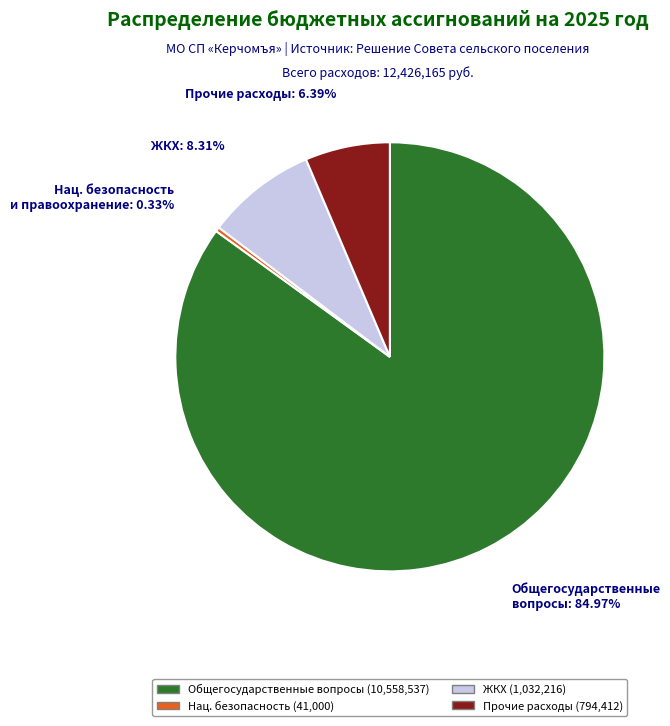

To the nearest percent, what is the average slice percentage?

25%